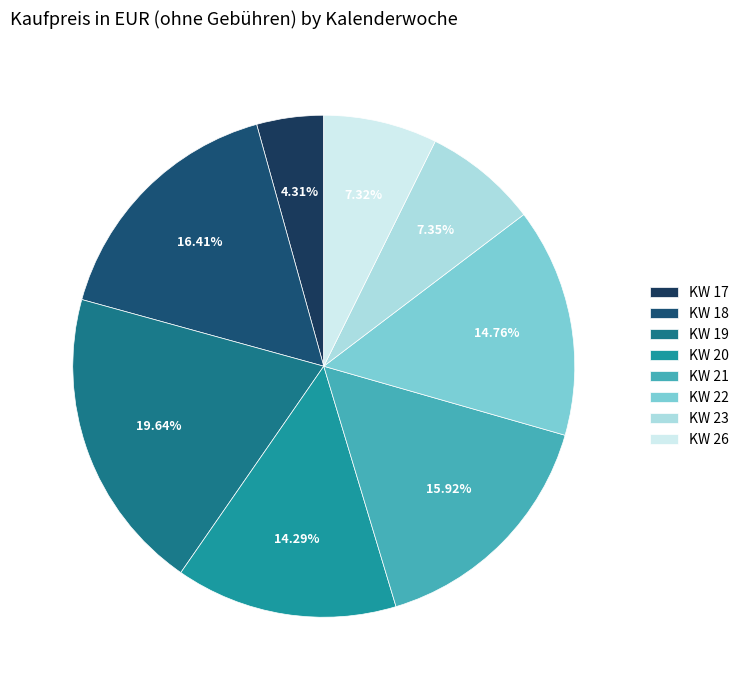

Combined, what portion of the pie is KW 22 and KW 19?

34.4%